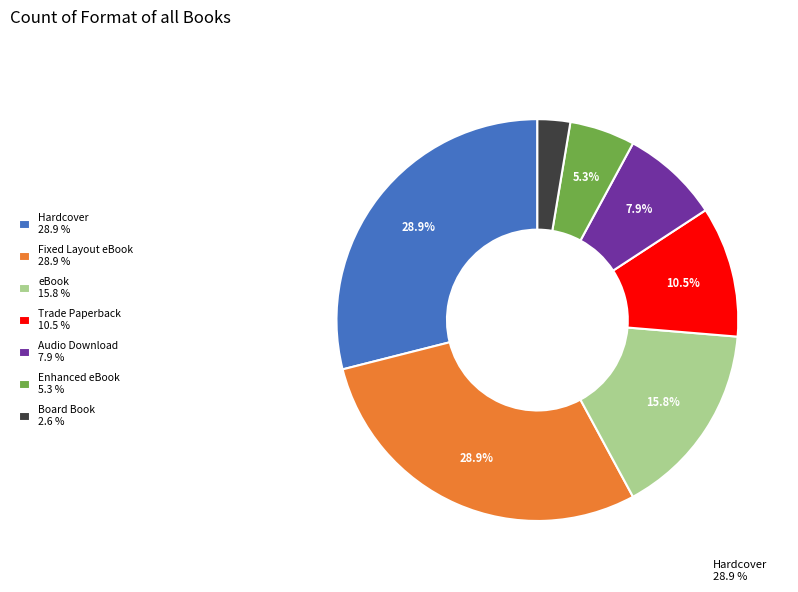

How many slices are in this pie chart?

7